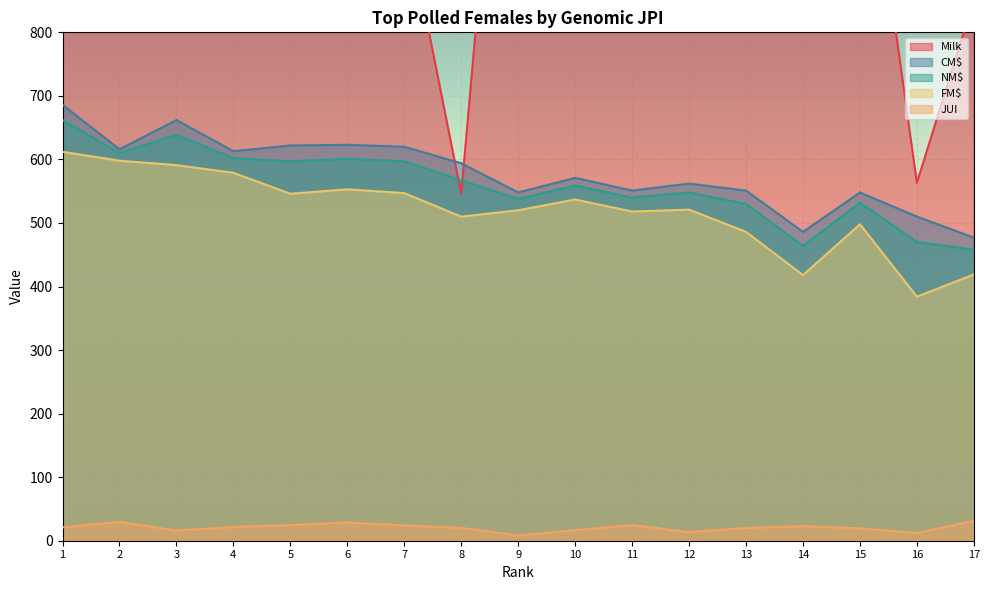

Reading left to right, transcribe all the data shown in this chart.

Milk: 1311.0	1707.0	1027.0	1503.0	888.0	1194.0	995.0	546.0	1561.0	1461.0	1266.0	1072.0	854.0	912.0	1207.0	563.0	851.0
CM$: 686.0	616.0	662.0	613.0	622.0	623.0	620.0	594.0	548.0	571.0	551.0	562.0	551.0	486.0	548.0	510.0	477.0
NM$: 662.0	610.0	639.0	602.0	597.0	601.0	597.0	567.0	538.0	559.0	540.0	548.0	530.0	464.0	532.0	470.0	458.0
FM$: 612.0	598.0	591.0	579.0	546.0	553.0	547.0	510.0	520.0	537.0	518.0	521.0	486.0	418.0	498.0	384.0	419.0
JUI: 21.0	29.8	15.9	21.6	24.6	28.7	24.2	20.2	8.2	16.4	24.6	13.6	20.1	22.8	19.5	12.1	31.3